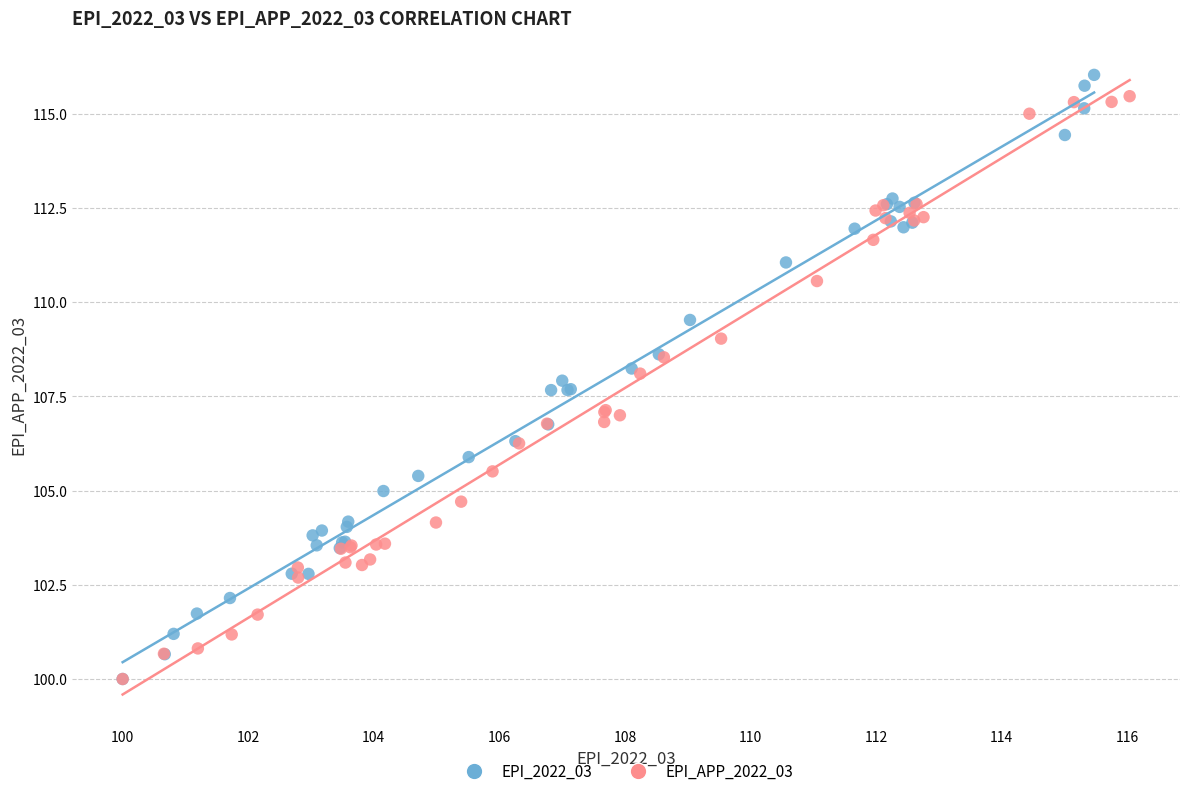

Which series has the widest spread of Y values?

EPI_2022_03